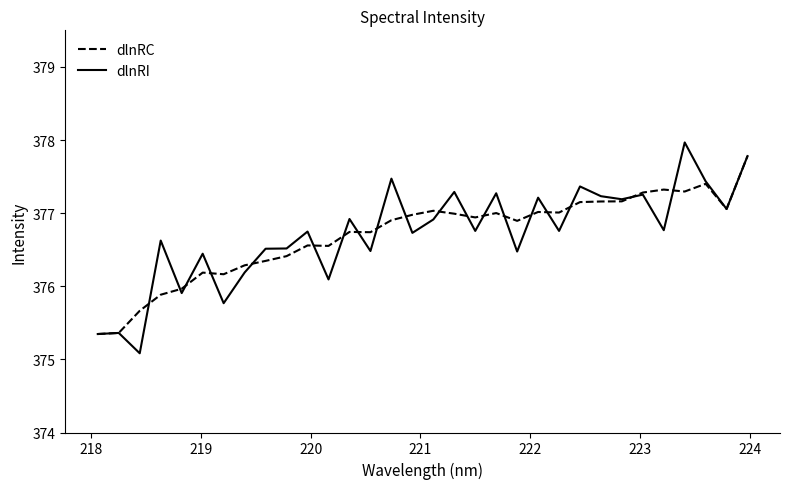

What is the maximum value for dlnRC?

377.8